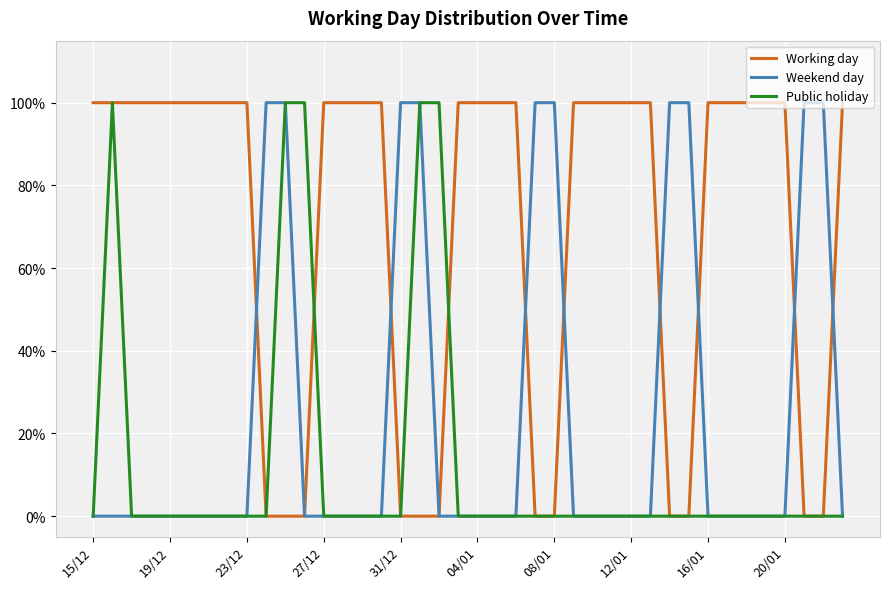

Does the chart have visible grid lines?

Yes